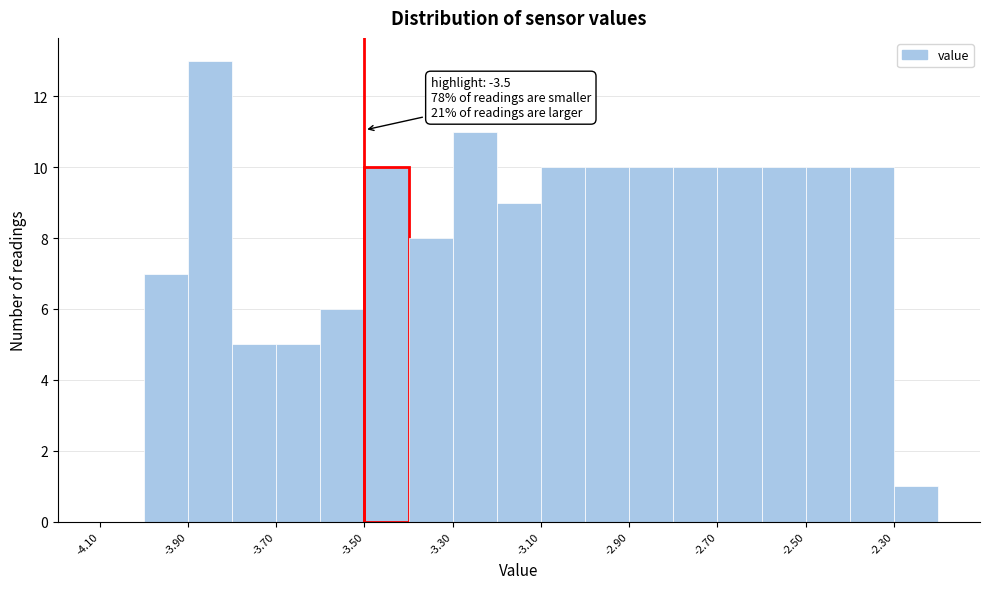

Over which range of the x-axis is the bar tallest?

-3.9 to -3.8